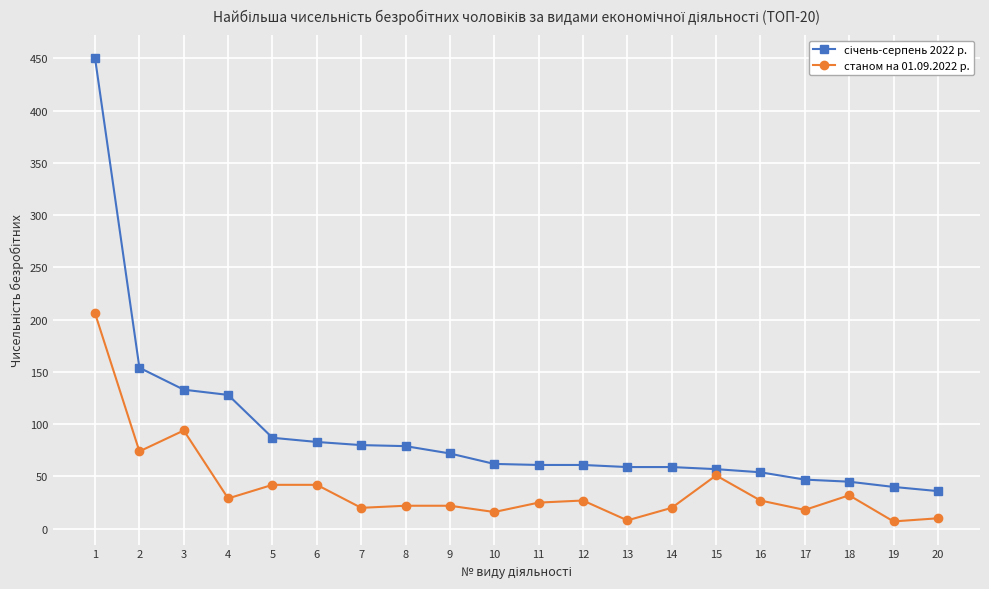

At which category does станом на 01.09.2022 р. reach its first local peak?

3